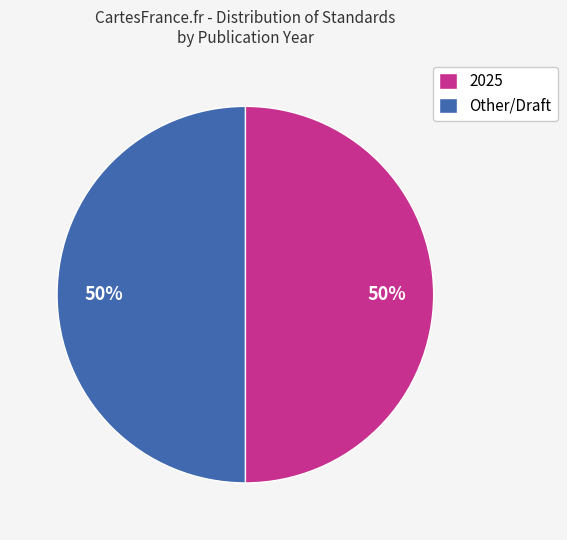

To the nearest percent, what is the average slice percentage?

50%